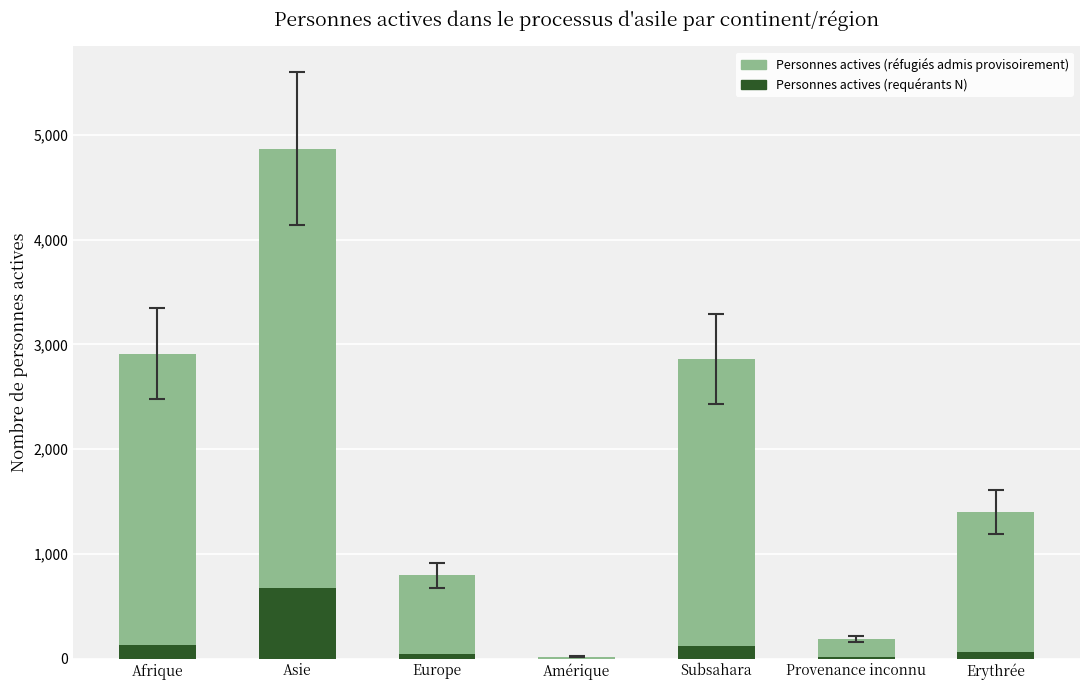

What position from the right is Europe?

5